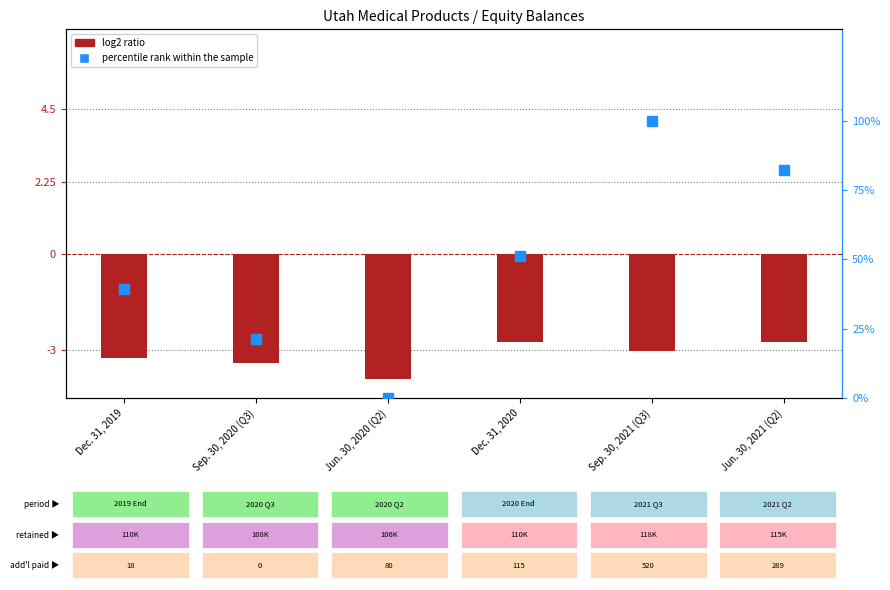

At which category is the sum across all series the highest?

Sep. 30, 2021 (Q3)